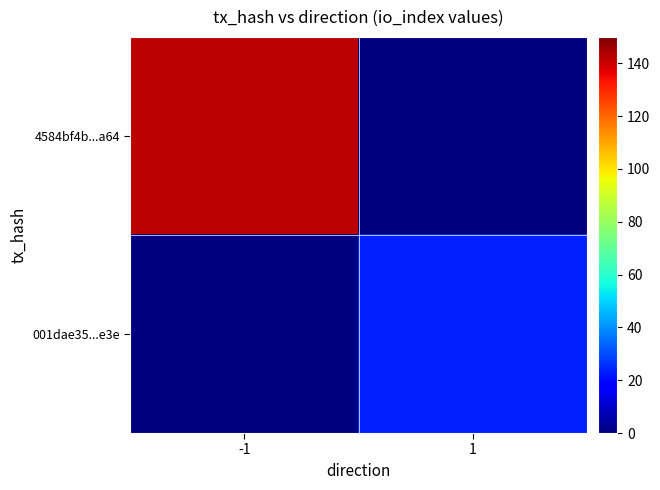

Reading right to left, what are all the values shown in this chart?

4584bf4b...a64: 1=0	-1=142
001dae35...e3e: 1=24	-1=0